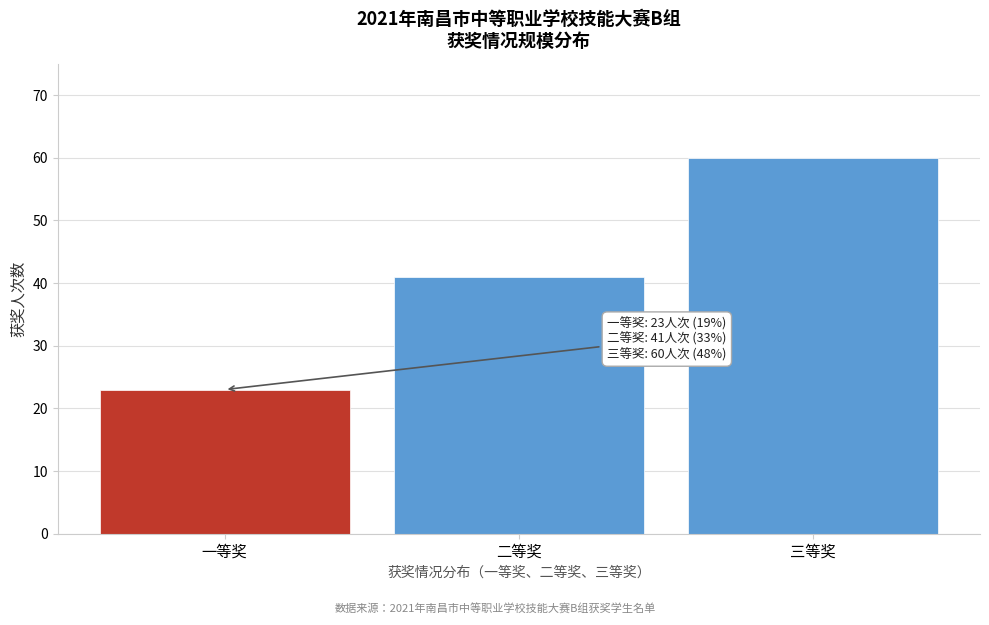

Reading left to right, transcribe all the data shown in this chart.

23	41	60